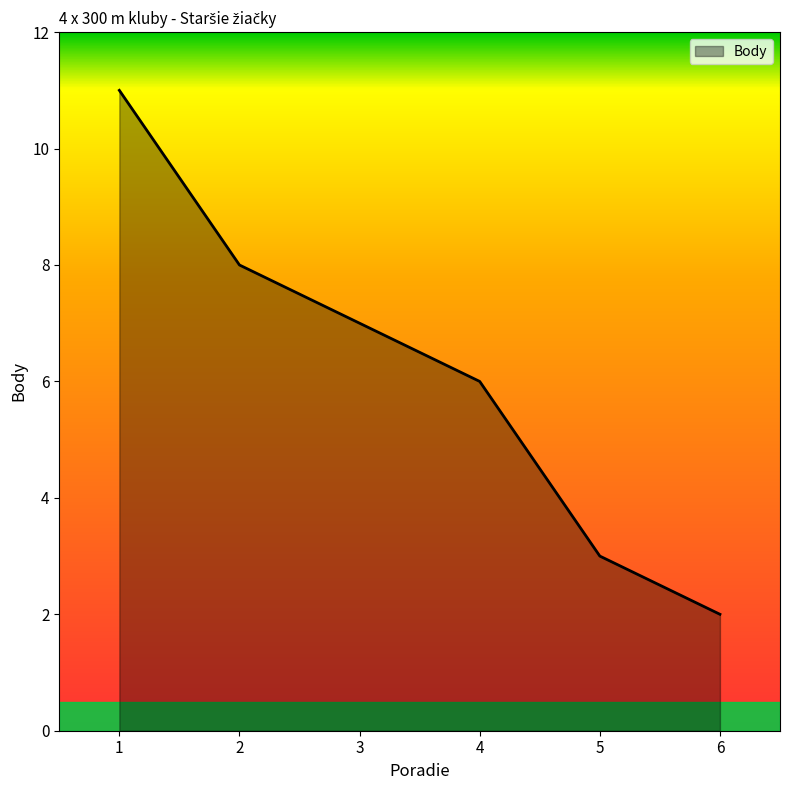

Reading left to right, extract all data points from this chart.

1=11	2=8	3=7	4=6	5=3	6=2